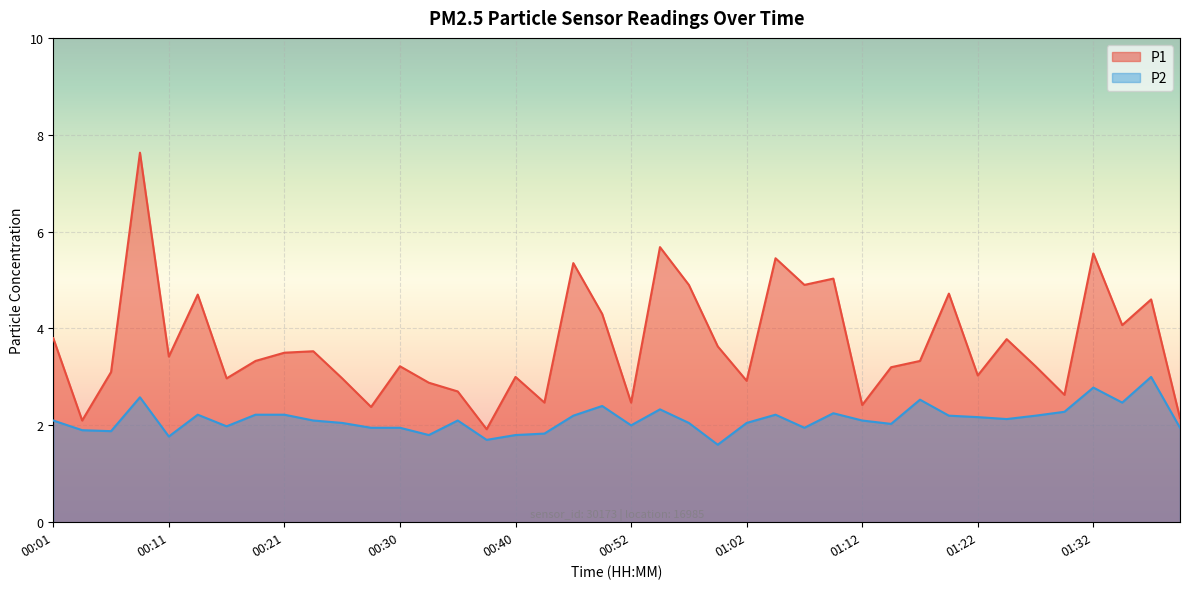

True or false: P2 and P1 intersect in this chart.

False